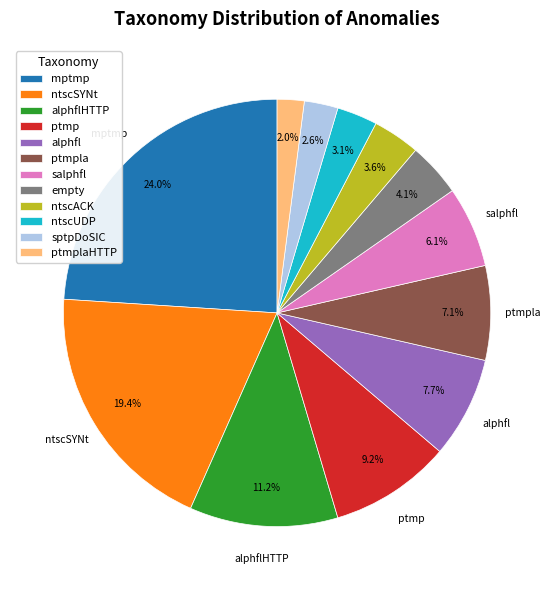

What is the smallest slice in the pie chart?

ptmplaHTTP